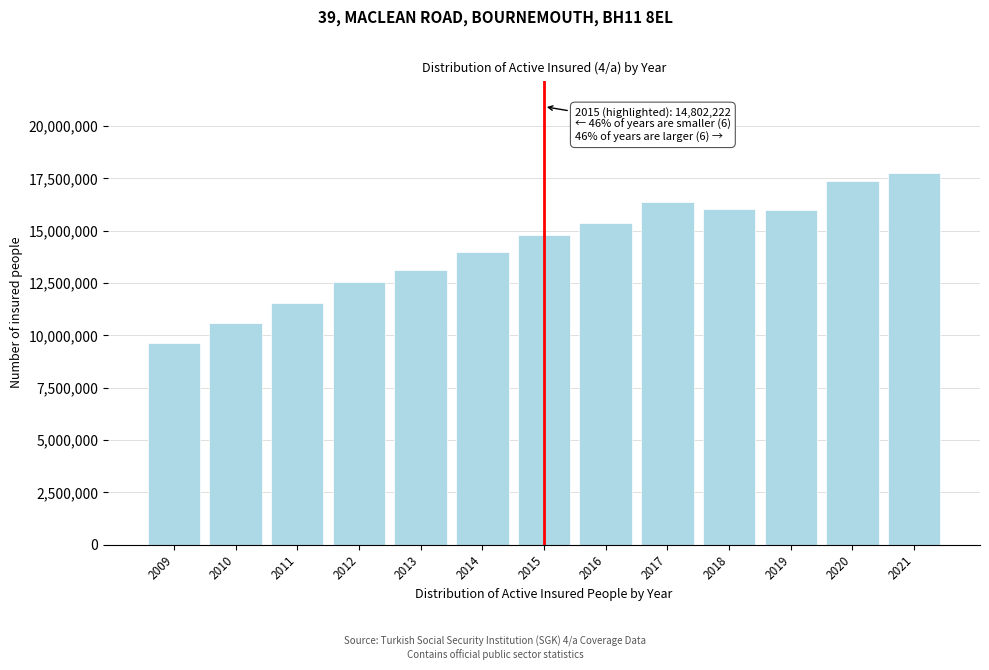

What is the value of the 4th bar from the left?

12527337